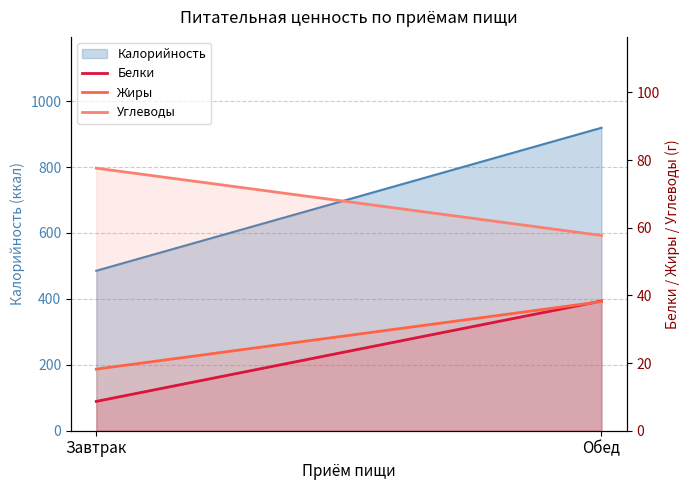

What is the approximate value of Белки at Обед?

38.3